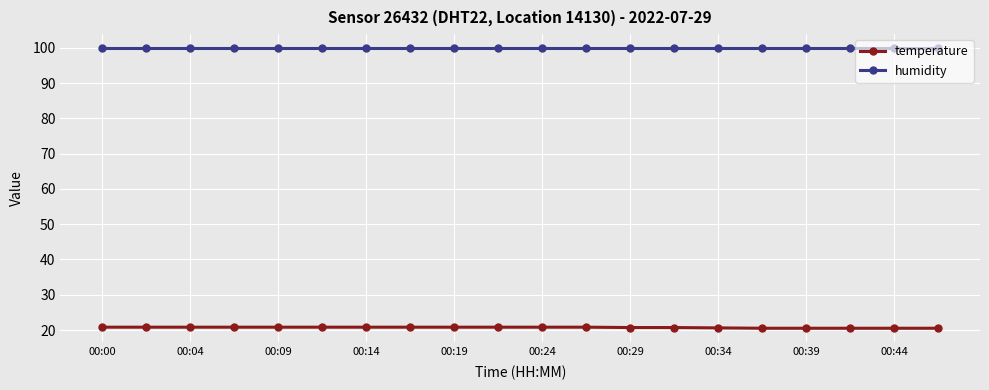

True or false: humidity and temperature cross at least once.

False